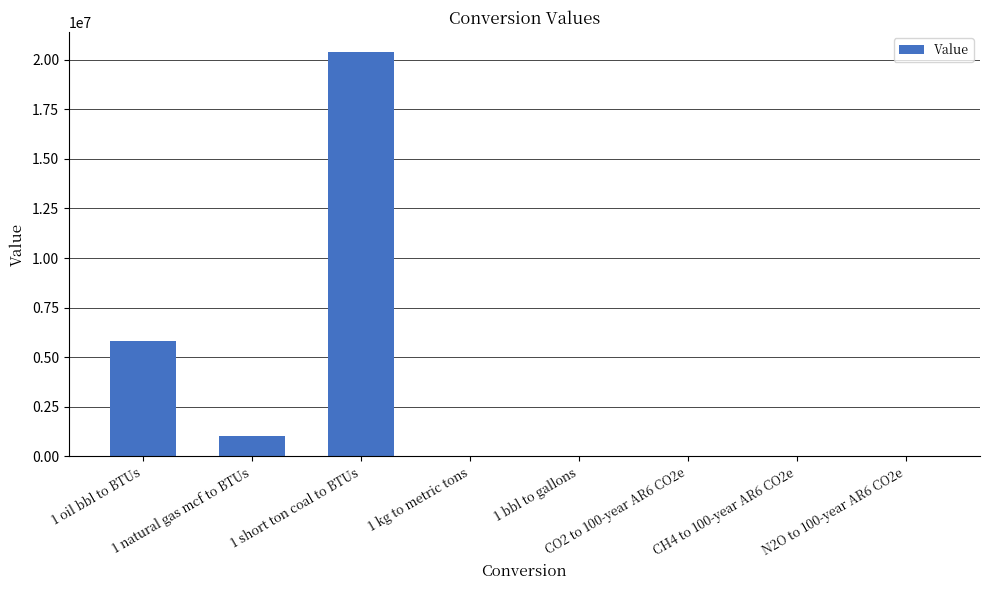

What is the sum of all values?

27220346